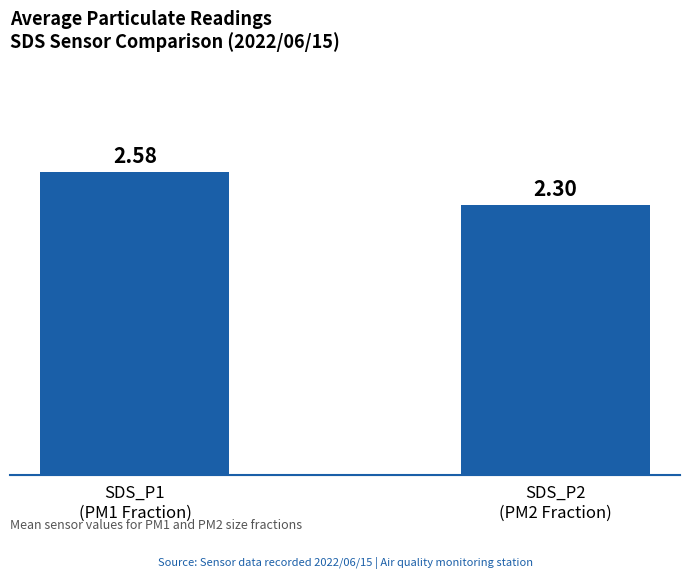

Which label corresponds to the smallest value in the chart?

SDS_P2
(PM2 Fraction)